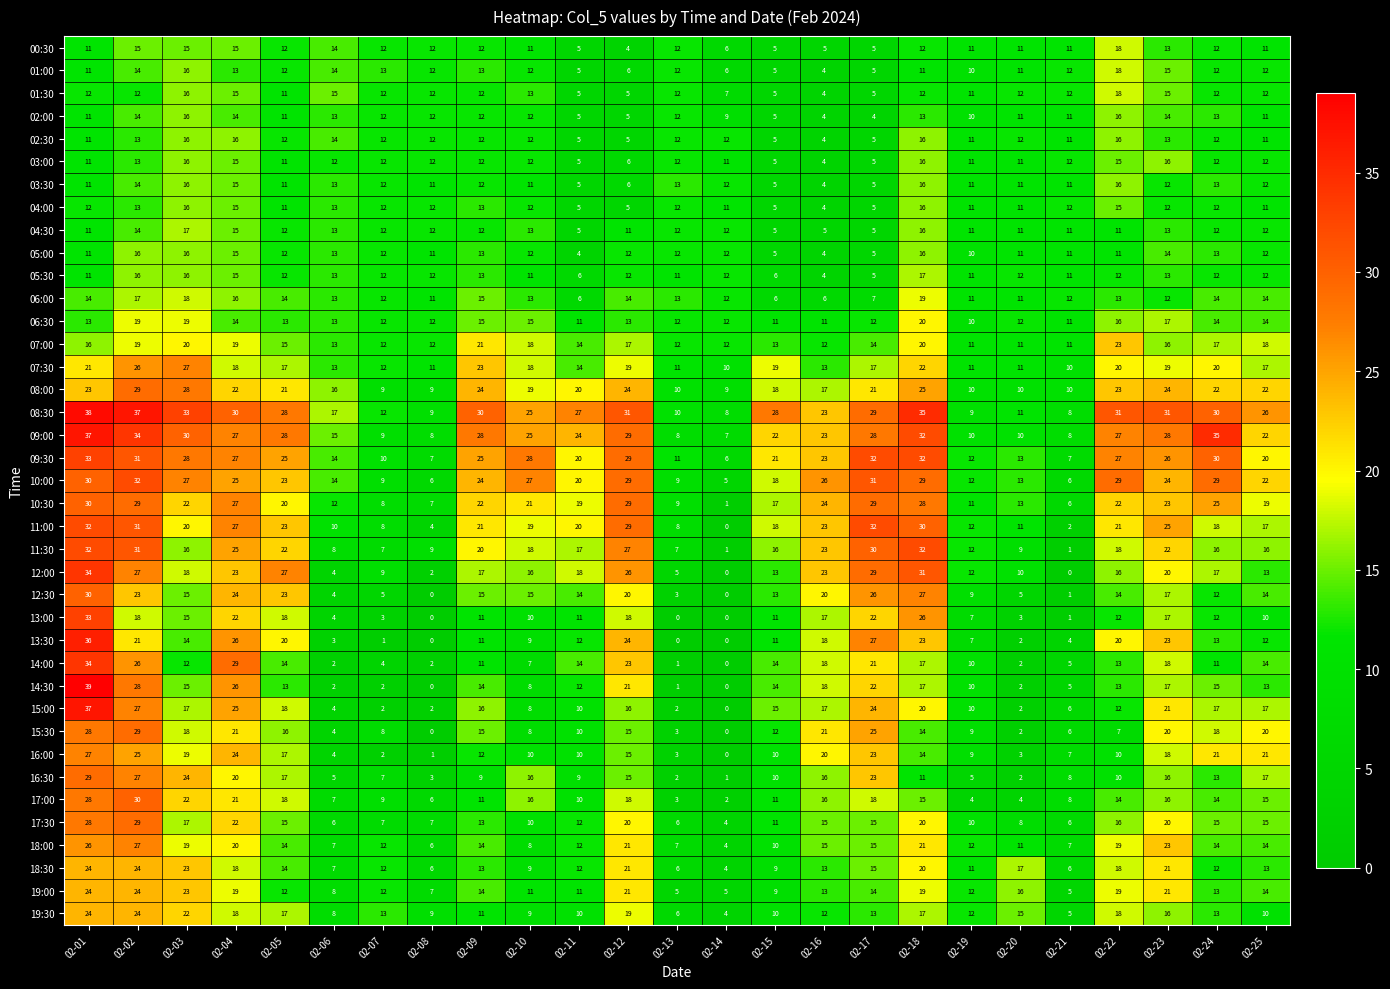

Count the number of data series in this chart.

39